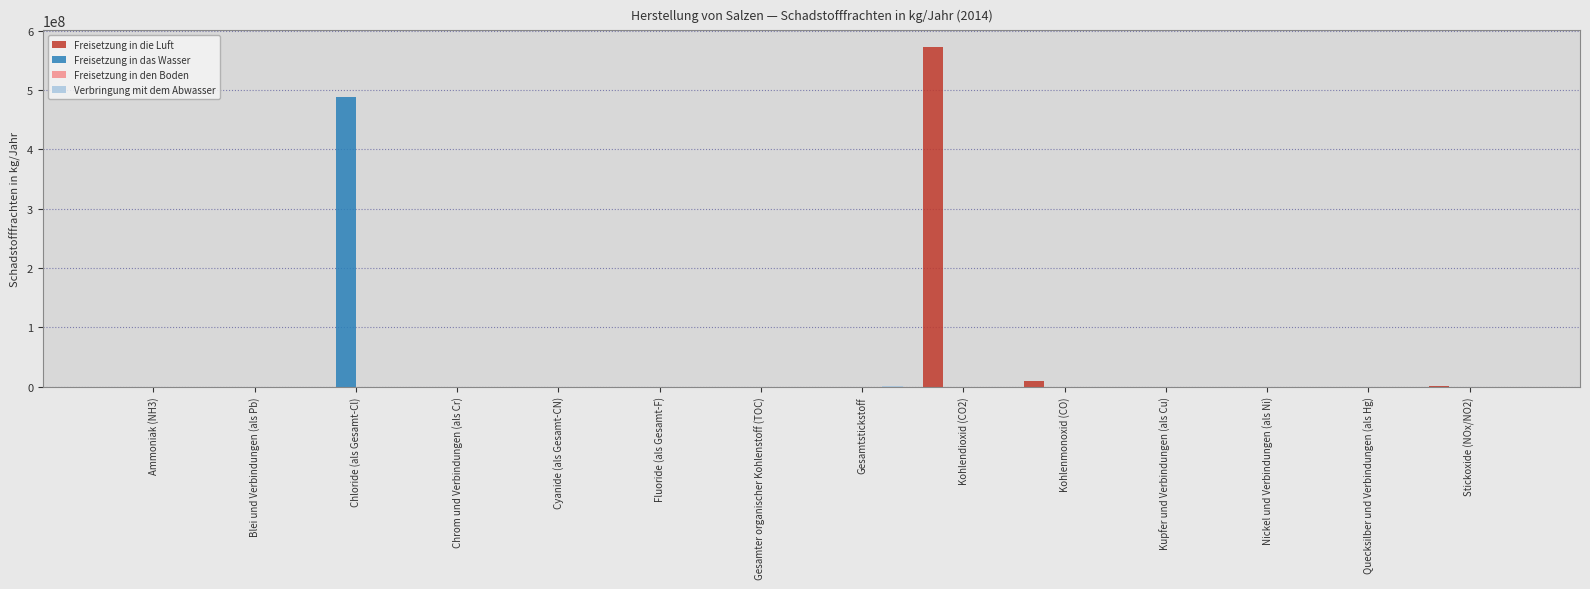

The value of Freisetzung in das Wasser at Cyanide (als Gesamt-CN) is 156026953. True or false?

False